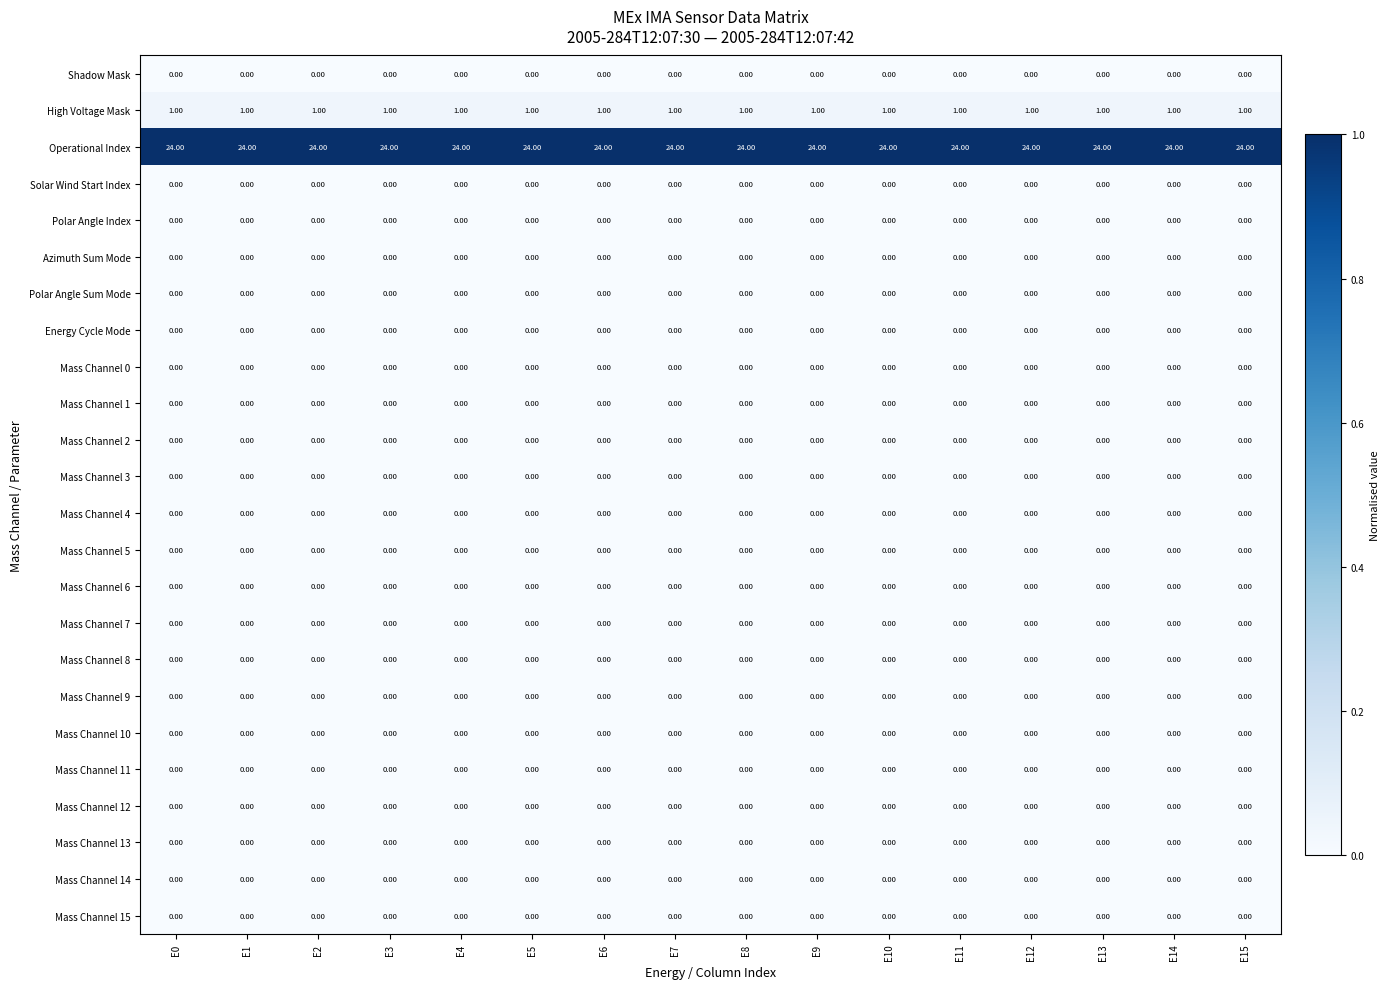

What is the difference between the highest and lowest values at E2?

24